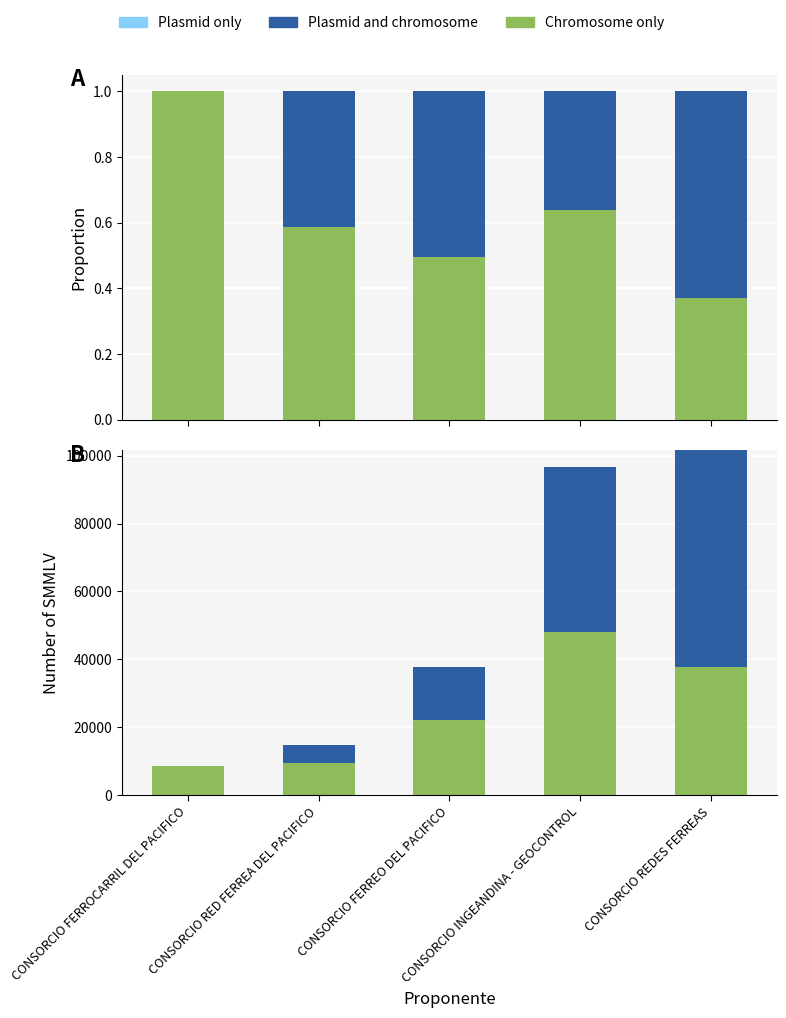

What is the average value of the Plasmid and chromosome series?

26674.8